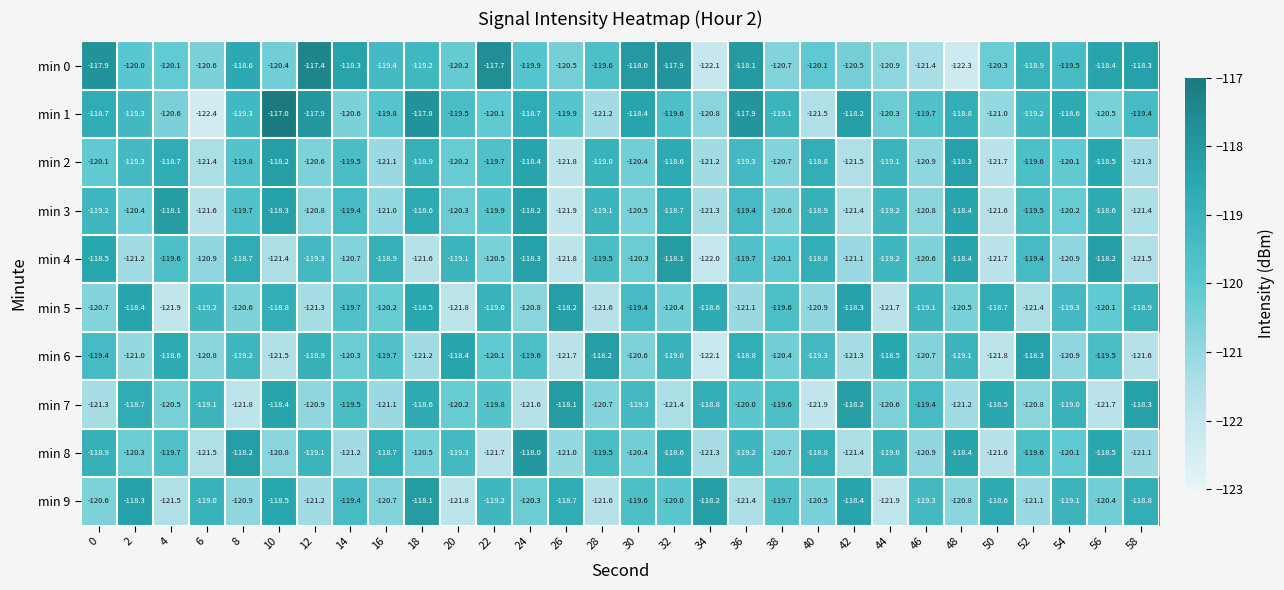

What is the maximum value shown in the chart?

-117.0